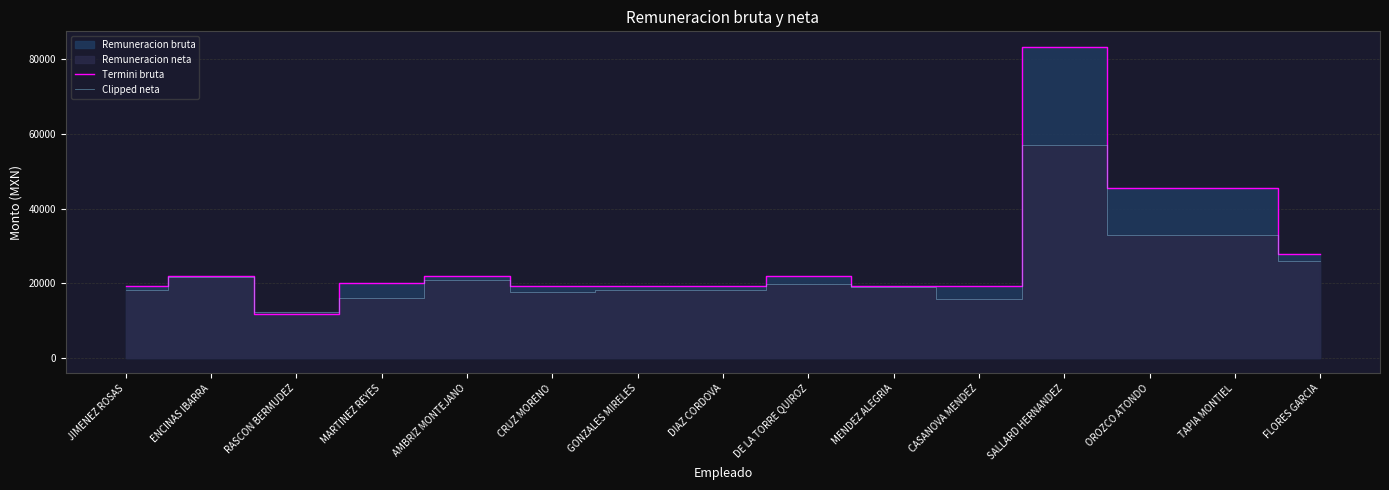

Is the value of Termini bruta at TAPIA MONTIEL greater than the value of Clipped neta at CASANOVA MENDEZ?

Yes